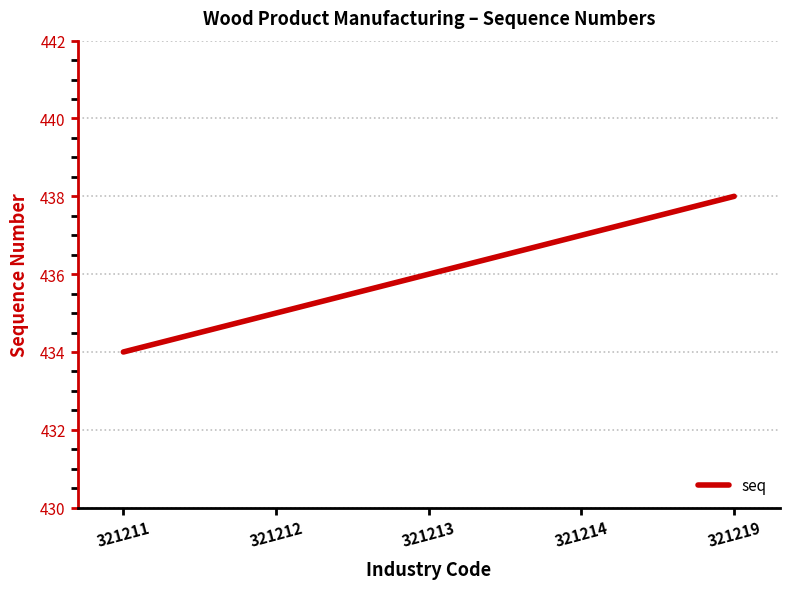

What is the minimum value shown in the chart?

434.0